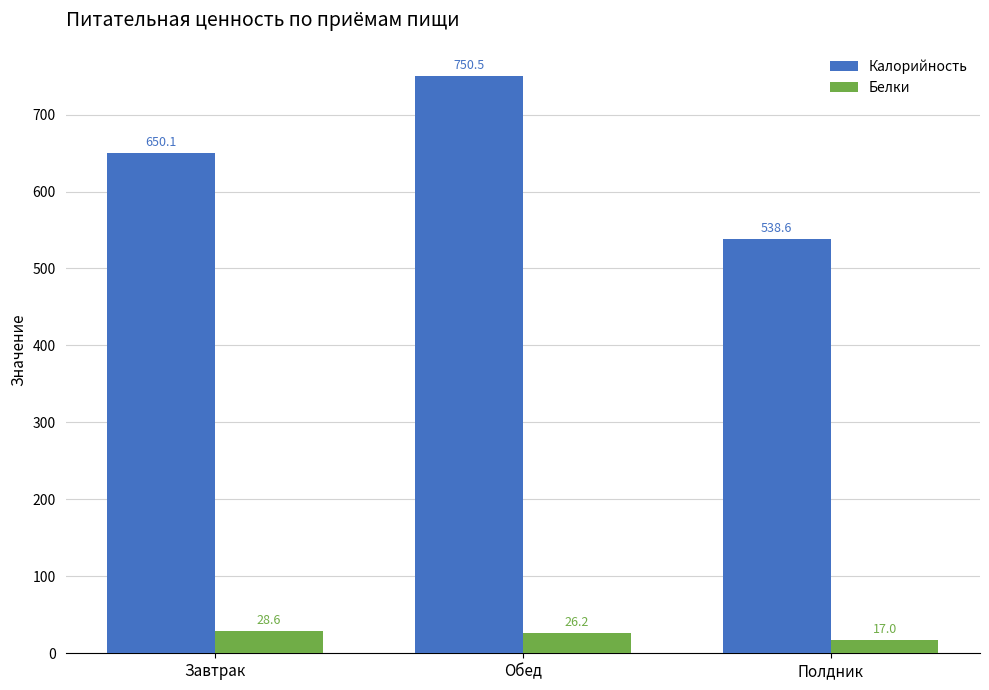

Is the value of Белки at Завтрак greater than the value of Калорийность at Завтрак?

No